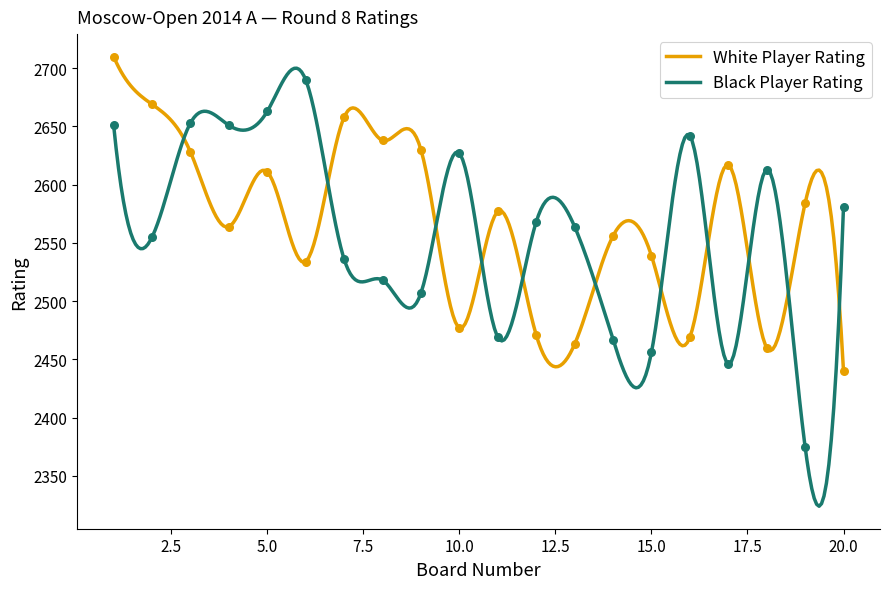

Which series reaches the minimum Y coordinate?

Black Rating